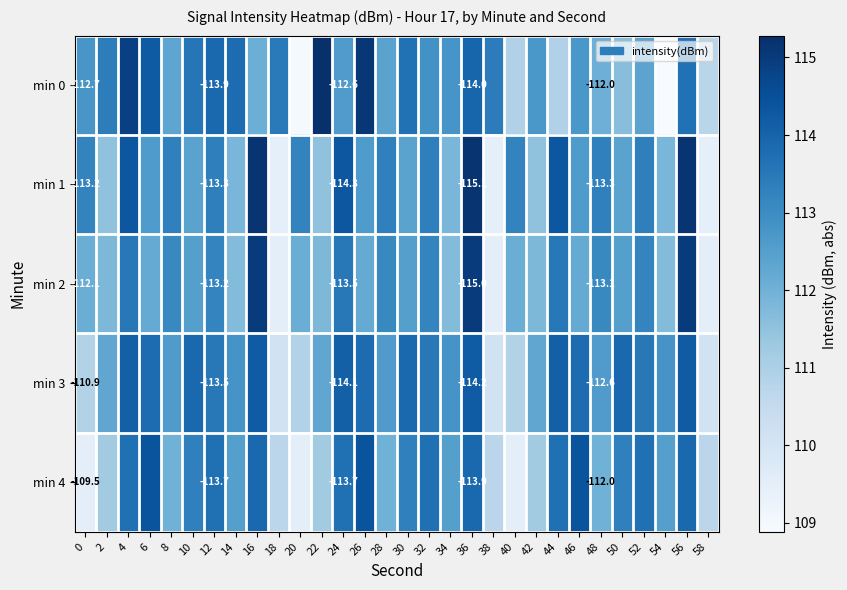

Between 12 and 34, which is larger?

12